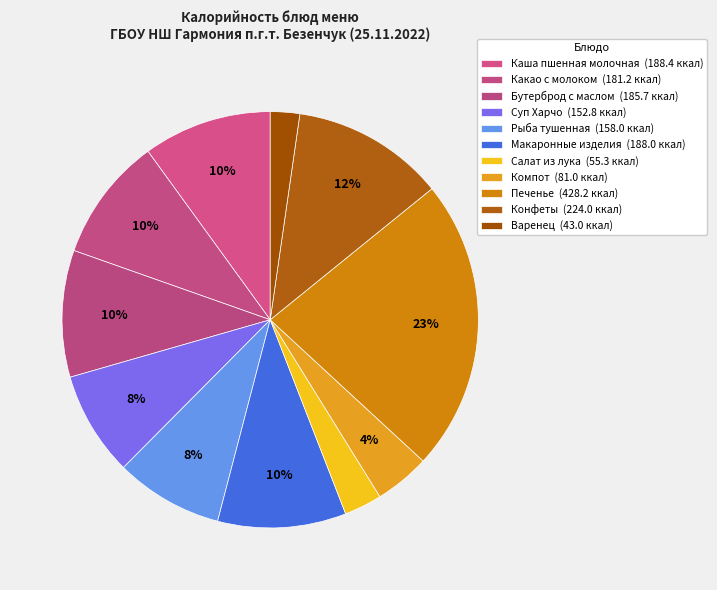

What is the smallest slice in the pie chart?

Варенец